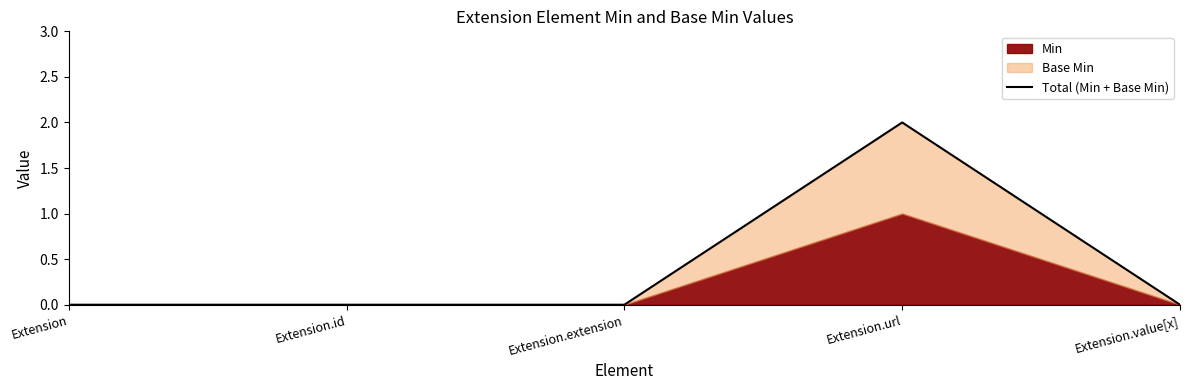

Reading left to right, what are all the values shown in this chart?

Extension=0	Extension.id=0	Extension.extension=0	Extension.url=2	Extension.value[x]=0